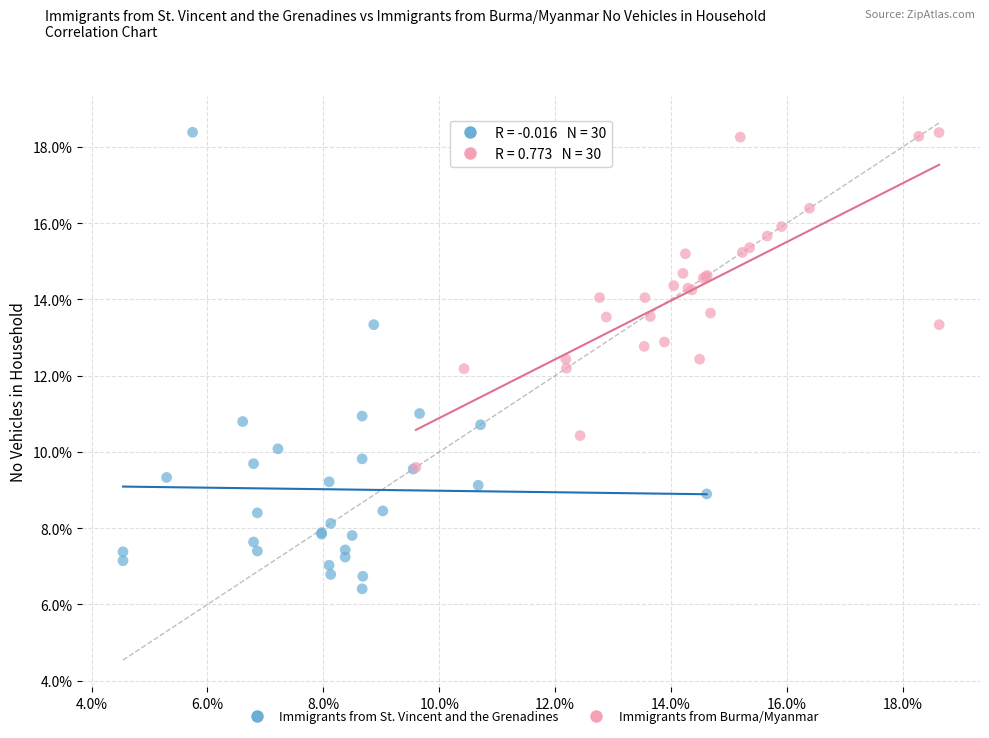

Which series has the widest spread of Y values?

Immigrants from St. Vincent and the Grenadines